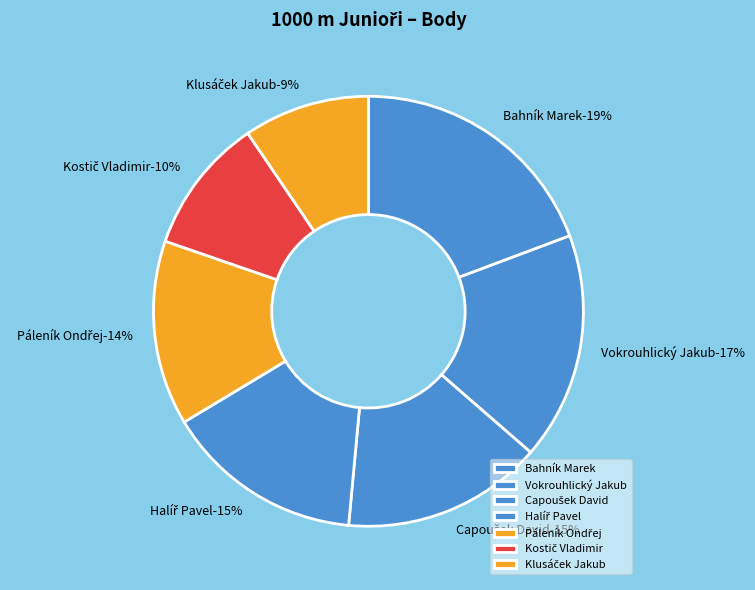

Which slice is the largest?

Bahník Marek